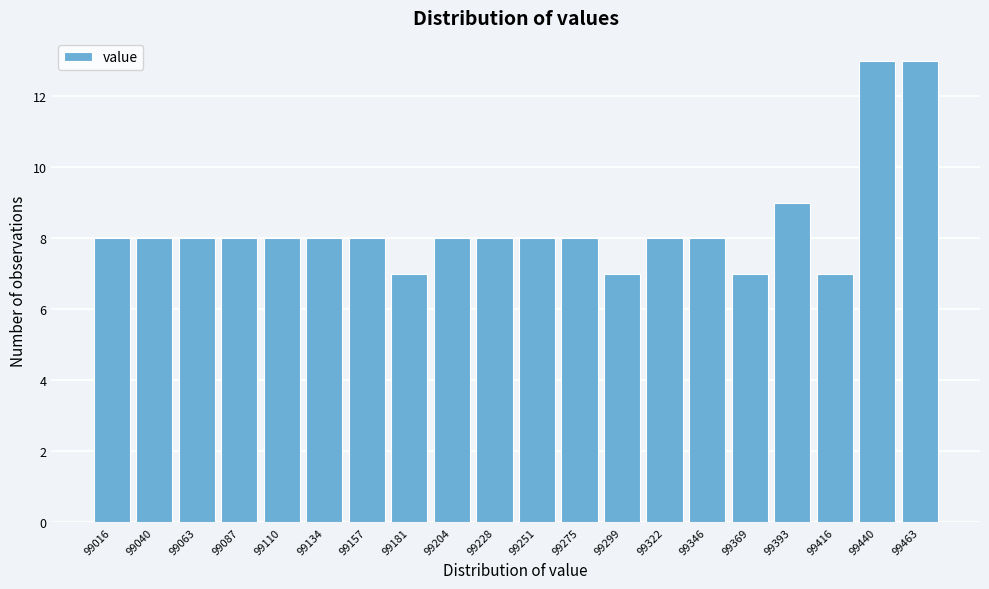

Reading left to right, list all the values displayed in this chart.

99016=8	99040=8	99063=8	99087=8	99110=8	99134=8	99157=8	99181=7	99204=8	99228=8	99251=8	99275=8	99299=7	99322=8	99346=8	99369=7	99393=9	99416=7	99440=13	99463=13